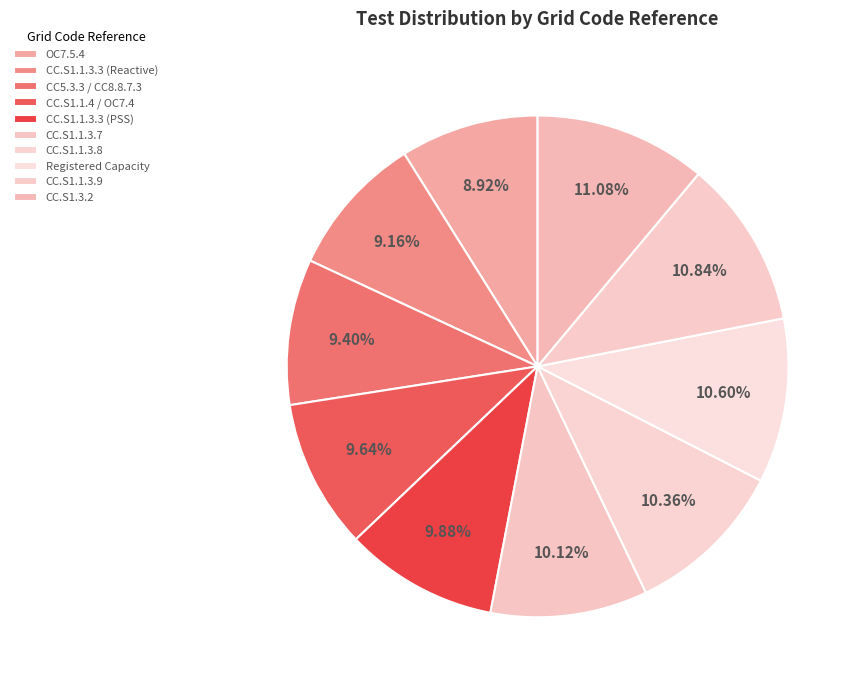

Is there any slice that represents more than half of the pie?

No